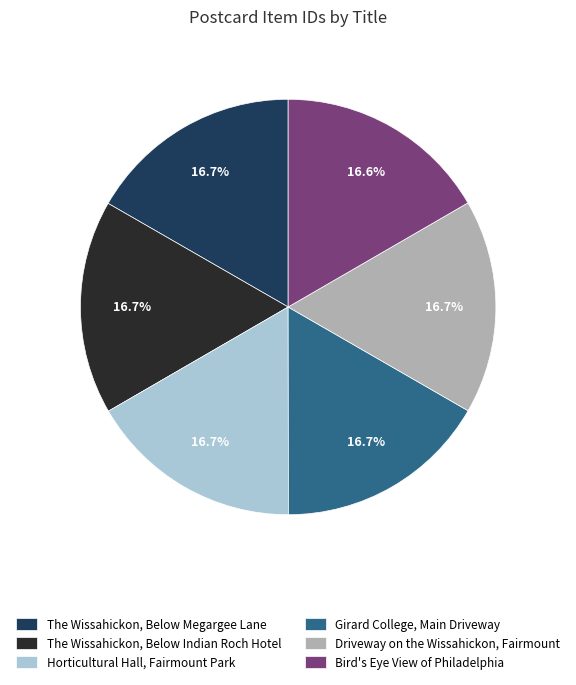

Combined, what portion of the pie is Driveway on the Wissahickon, Fairmount and Bird's Eye View of Philadelphia?

33.3%